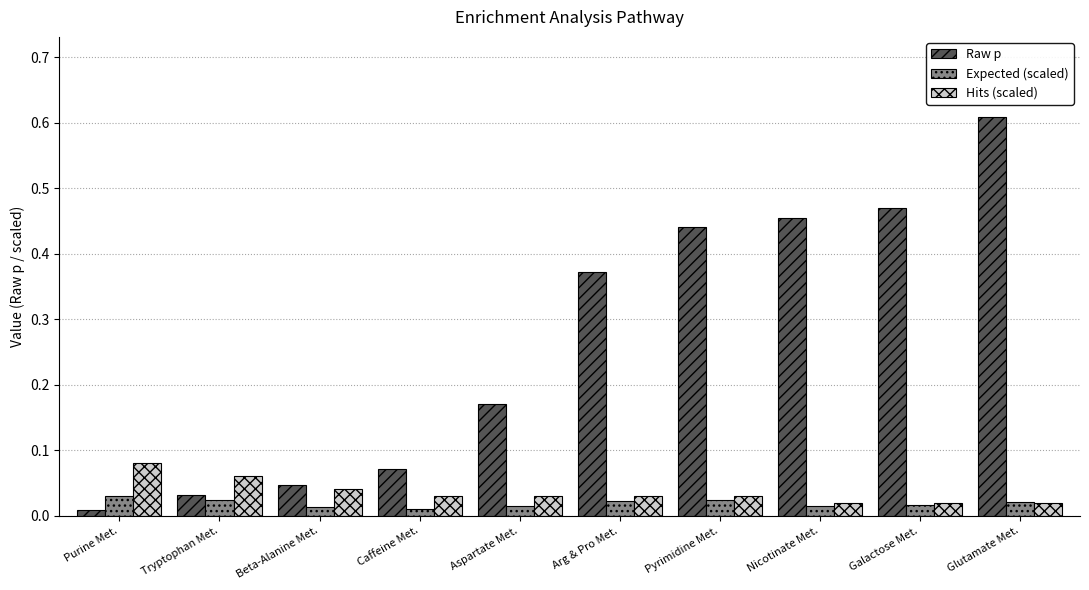

Does the chart contain any negative values?

No